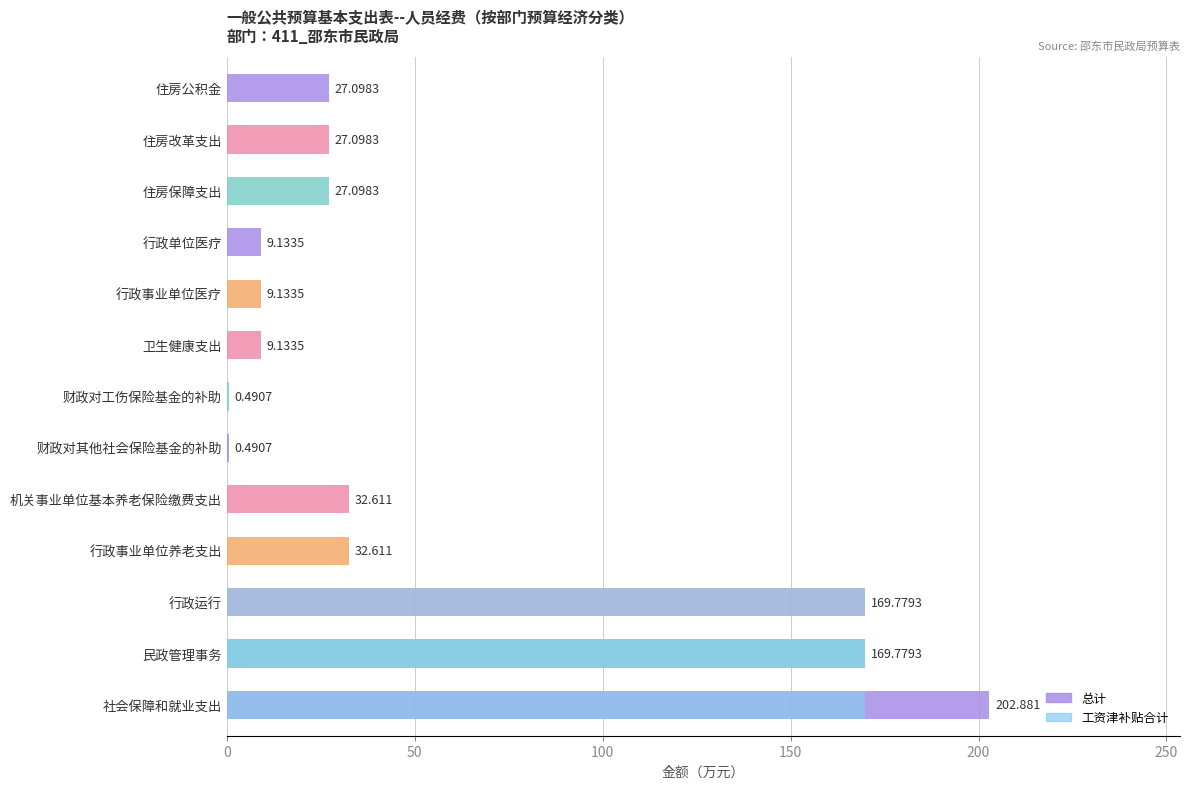

The 工资津补贴合计 series shows 0.0 at 8. True or false?

True